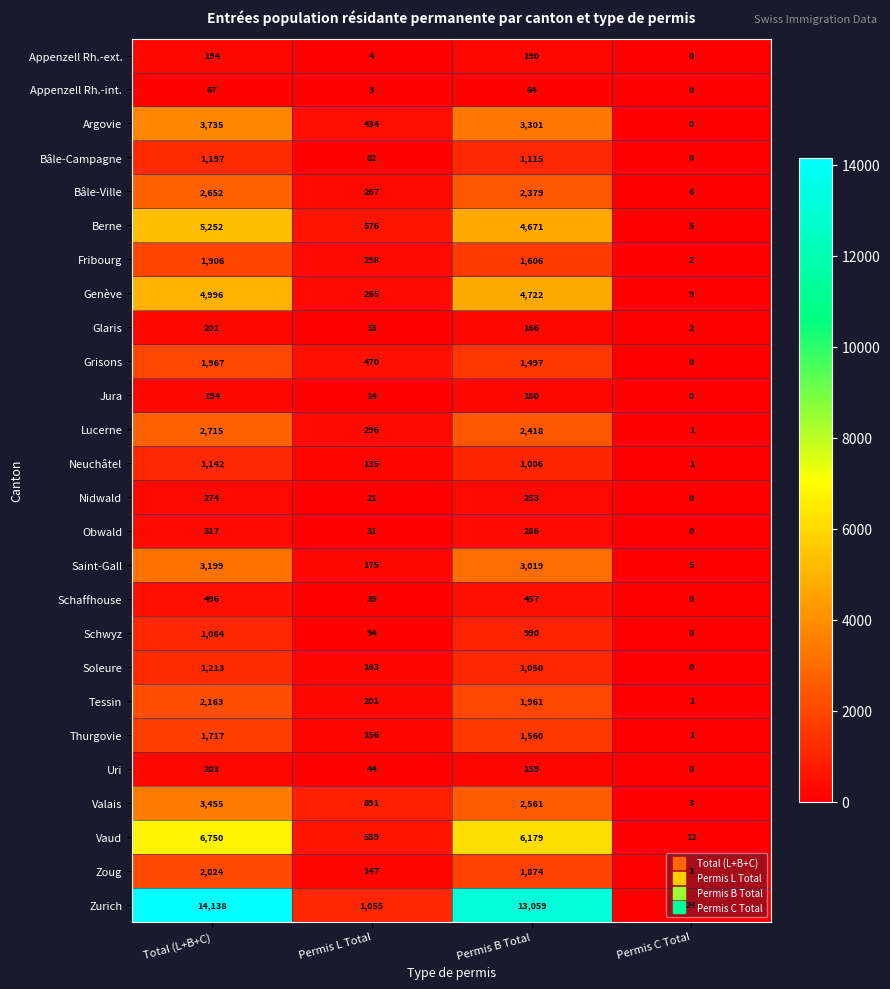

What value does the Vaud series have at Permis B Total, to the nearest 50?

6200